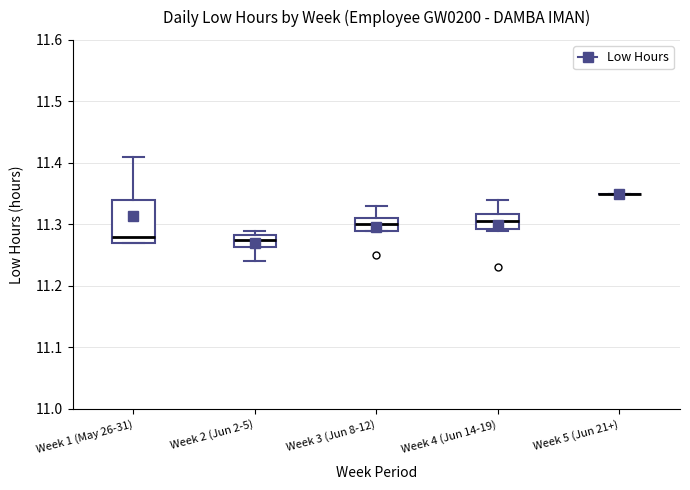

Comparing the boxes themselves (not the whiskers), which one is the tallest?

Week 1 (May 26-31)